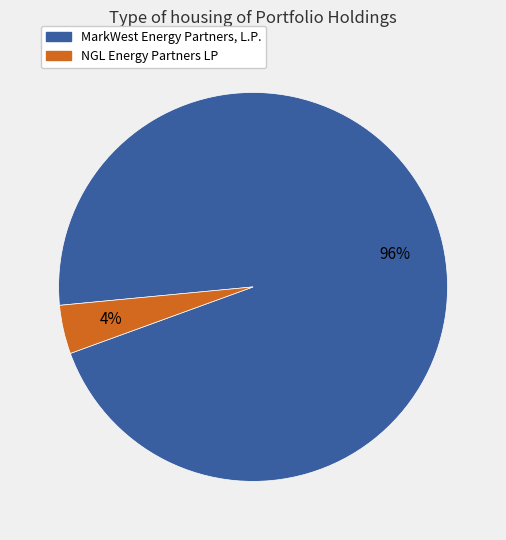

Which category has the smallest portion of the pie?

NGL Energy Partners LP